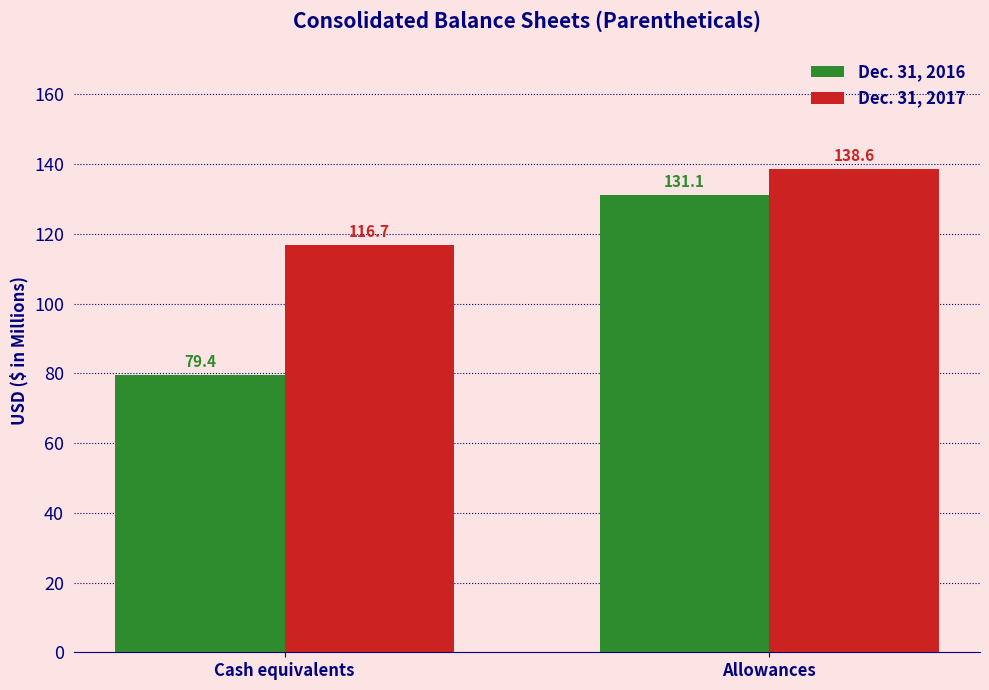

Does the chart contain any negative values?

No